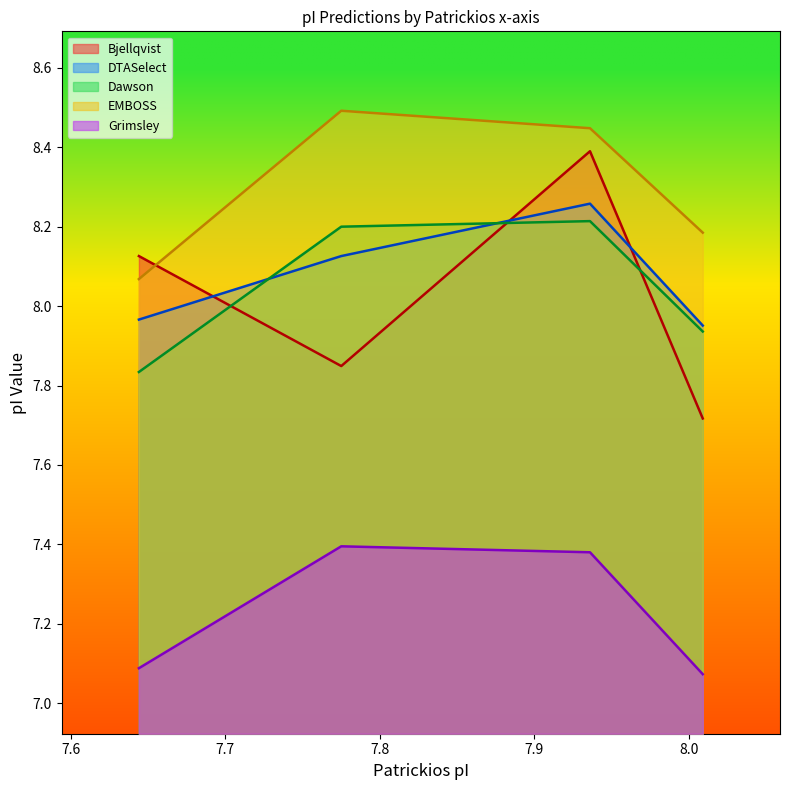

What value does the Bjellqvist series have at A0A4Y1NWS9?

8.1